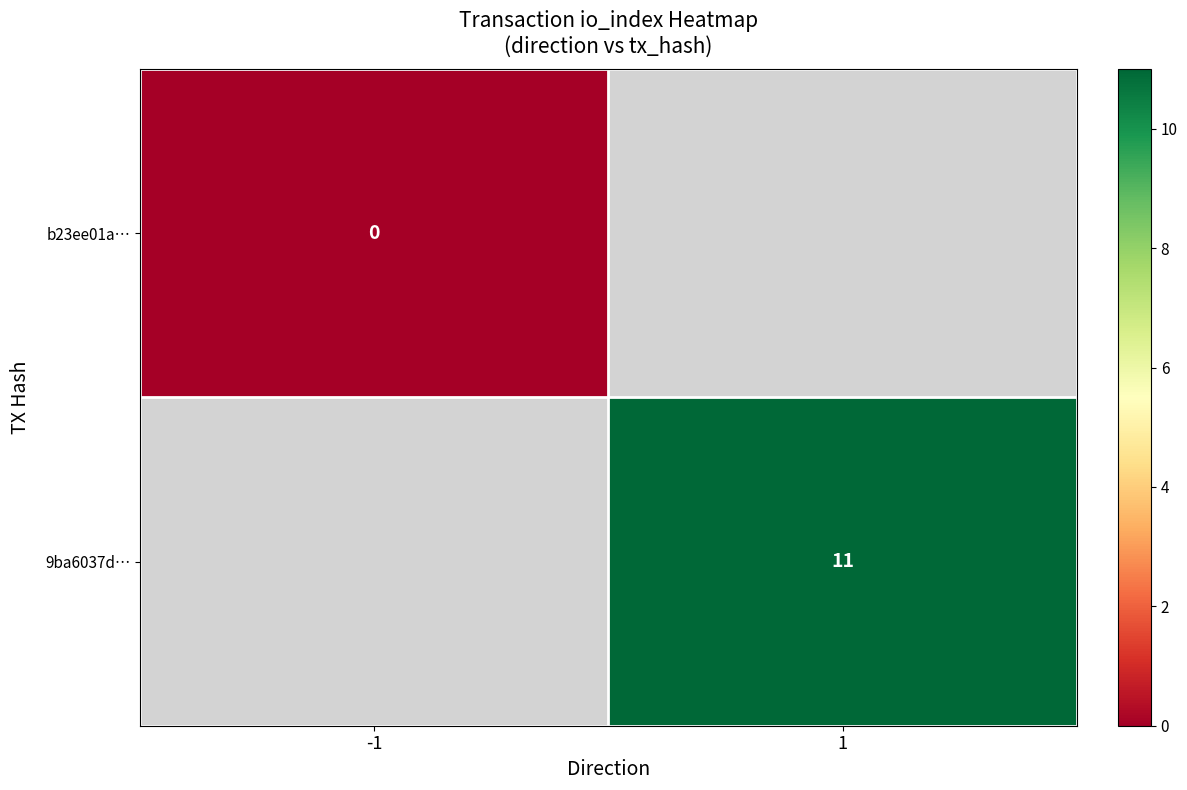

True or false: 9ba6037d… has a value of 16 at 1.

False